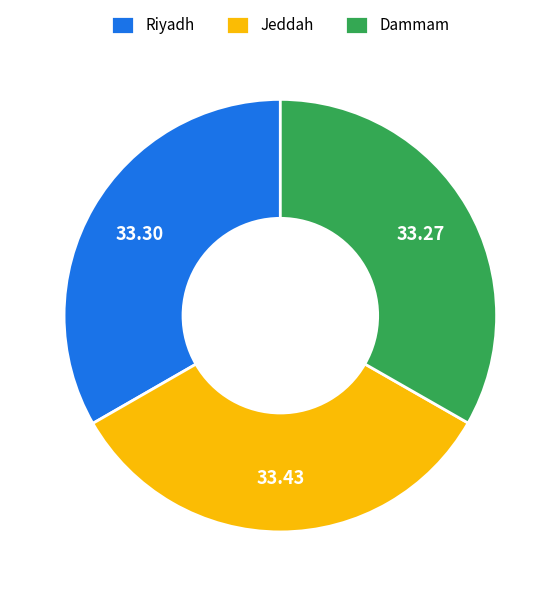

Is there a majority slice in this chart?

No